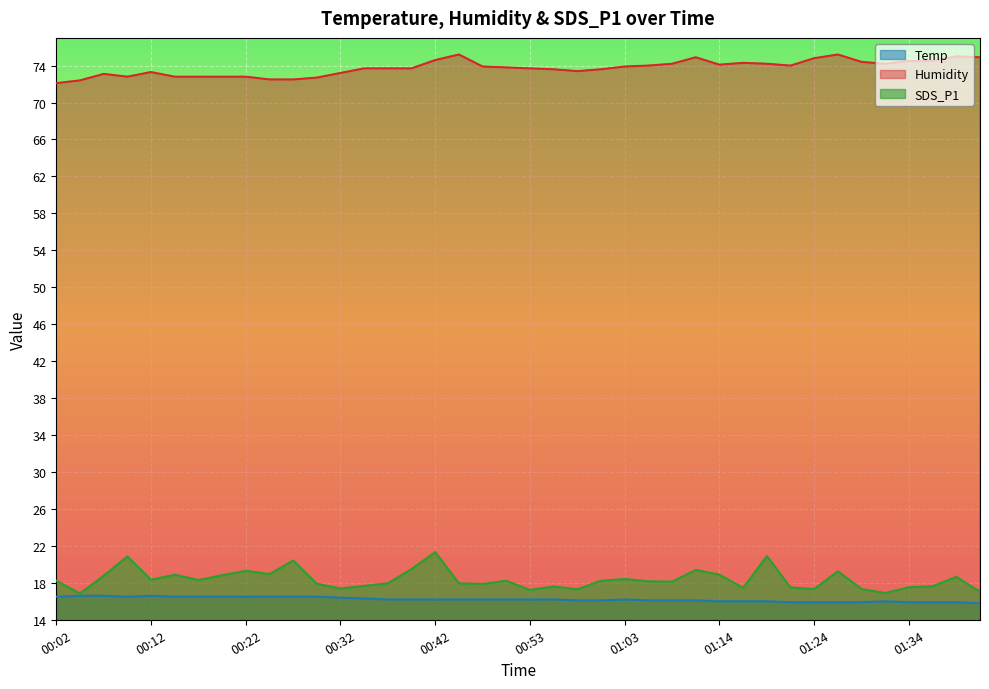

At which label does Humidity first exceed 73?

00:07